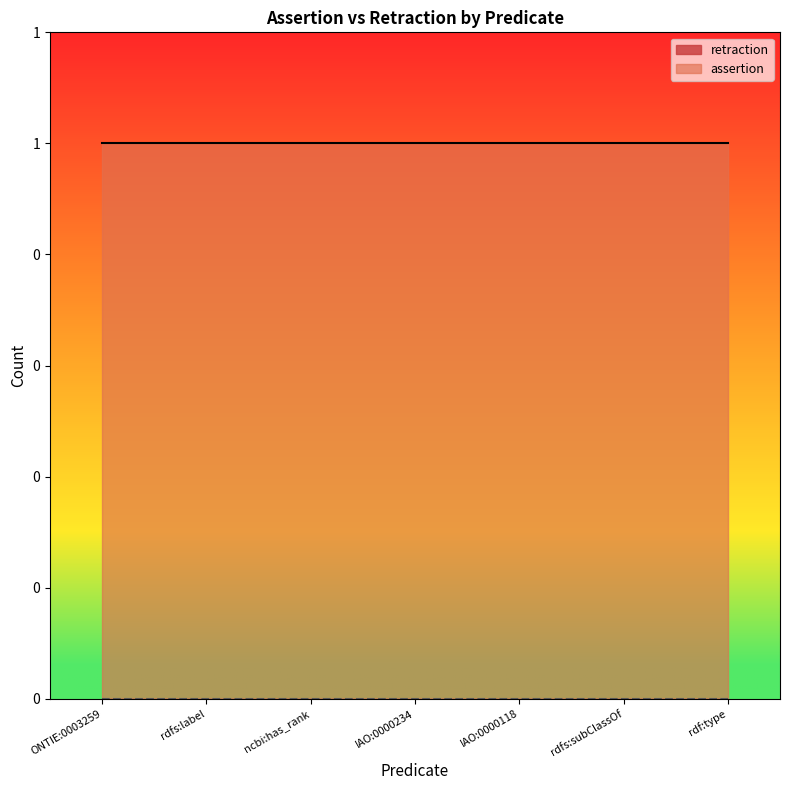

True or false: assertion and retraction cross at least once.

False